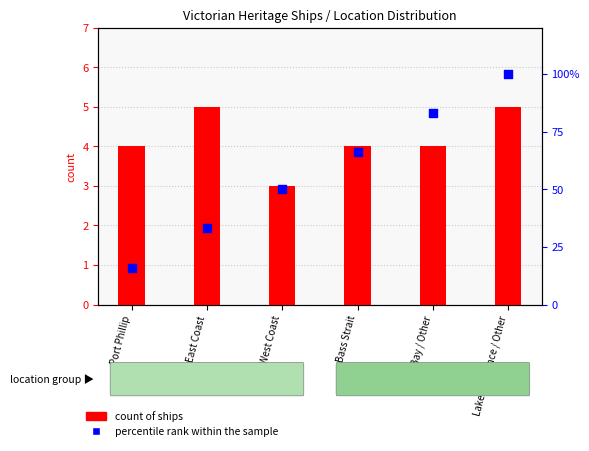

Which has a higher value, West Coast or Port Phillip?

West Coast